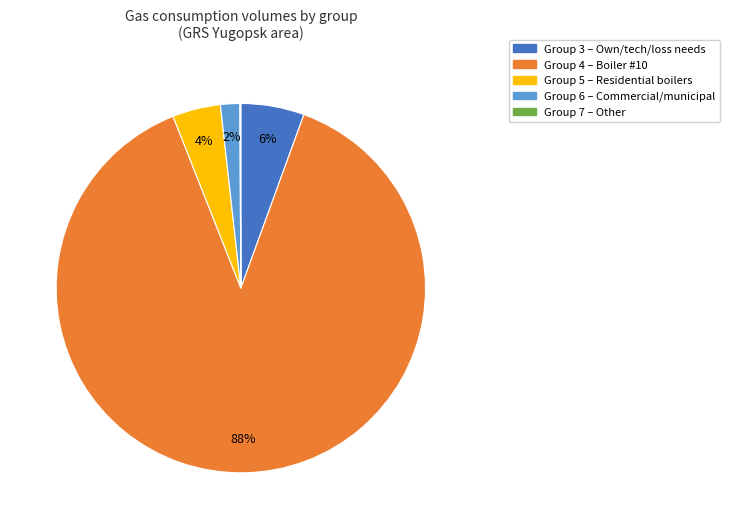

To the nearest percent, what is the difference between the largest and smallest slice percentages?

88%